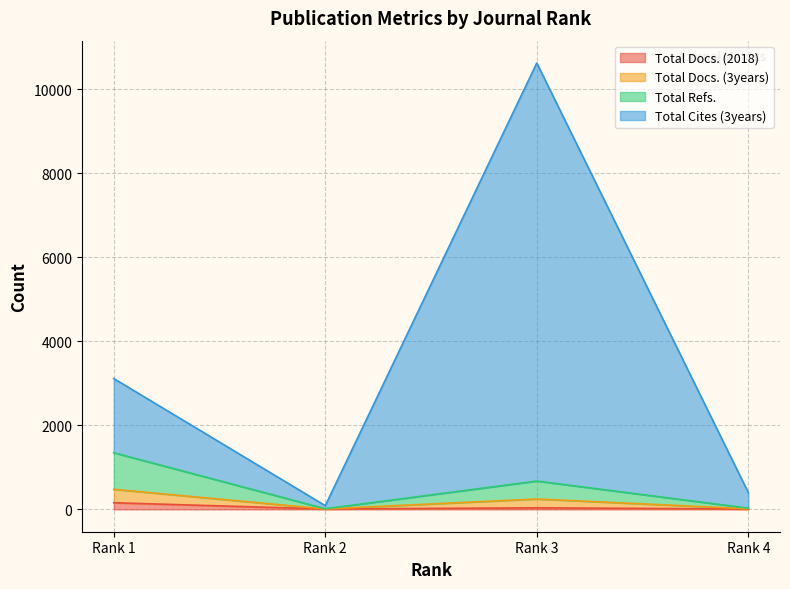

What is the difference between the Total Refs. values at Rank 2 and Rank 4?

14